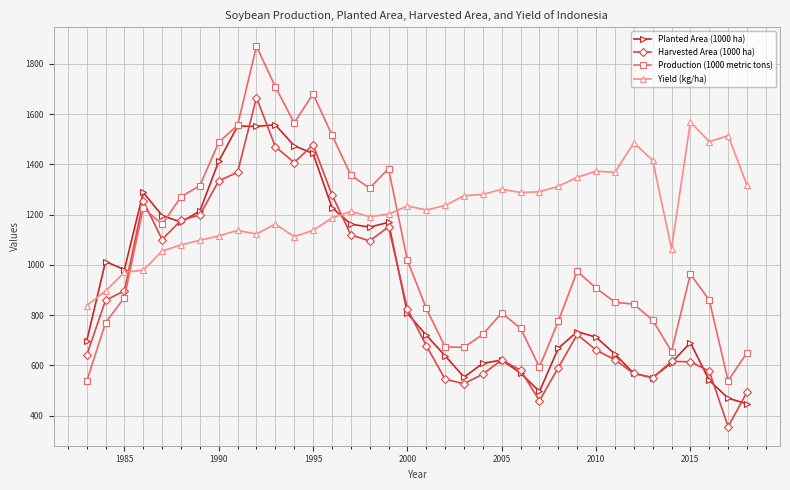

True or false: Production (1000 metric tons) has more than 1 points higher than both neighbors.

True